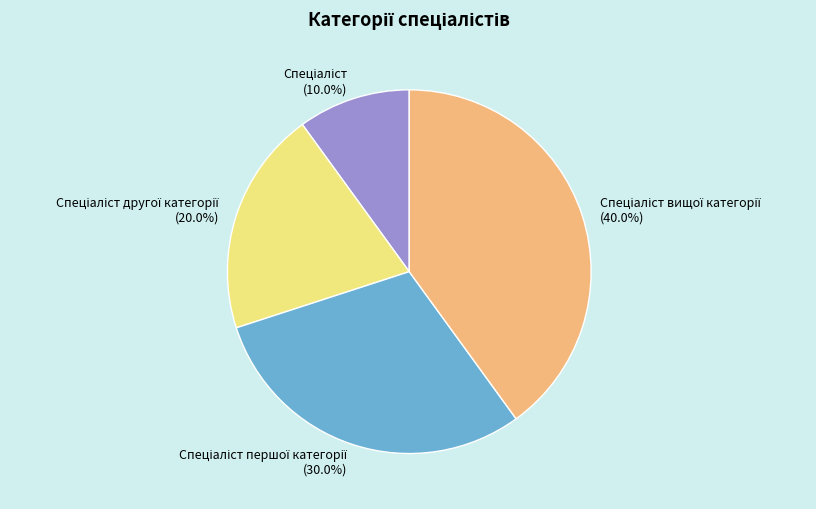

Is there any slice that represents more than half of the pie?

No